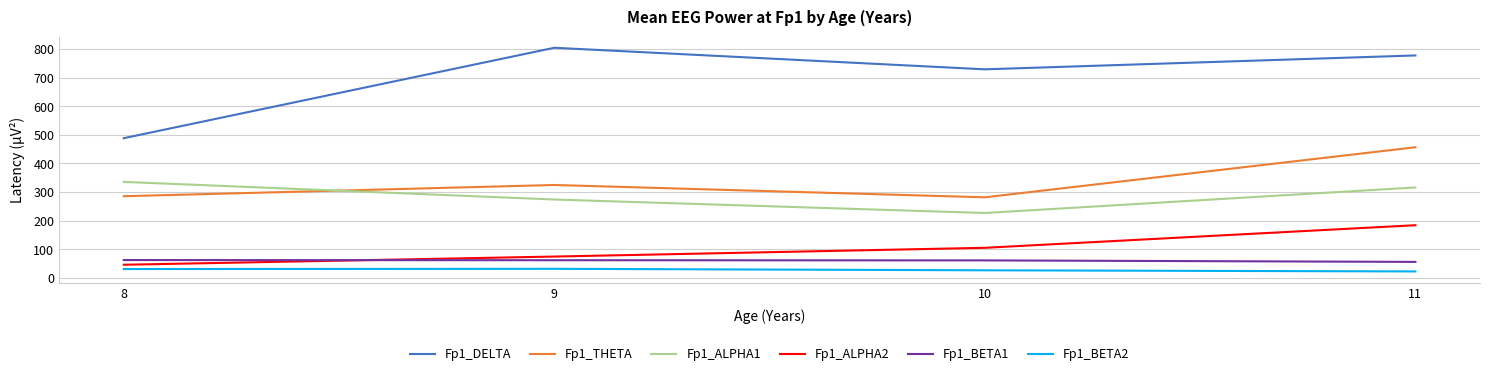

What are all the series names shown in the legend?

Fp1_DELTA, Fp1_THETA, Fp1_ALPHA1, Fp1_ALPHA2, Fp1_BETA1, Fp1_BETA2